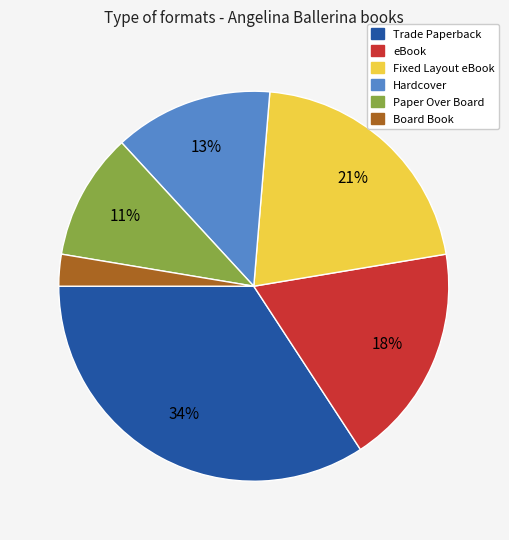

To the nearest percent, what is the combined percentage of eBook and Board Book?

21%